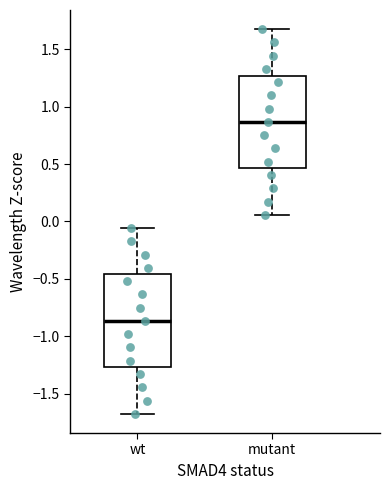

Reading left to right, read every box against the y-axis: the position of its median line, the range the box covers, and the ends of its whiskers. The values are not printed on the chart, so give them approximately, as read against the axis.

wt: median -0.85, box -1.25 to -0.45, whiskers -1.70 to -0.05
mutant: median 0.85, box 0.45 to 1.25, whiskers 0.05 to 1.65